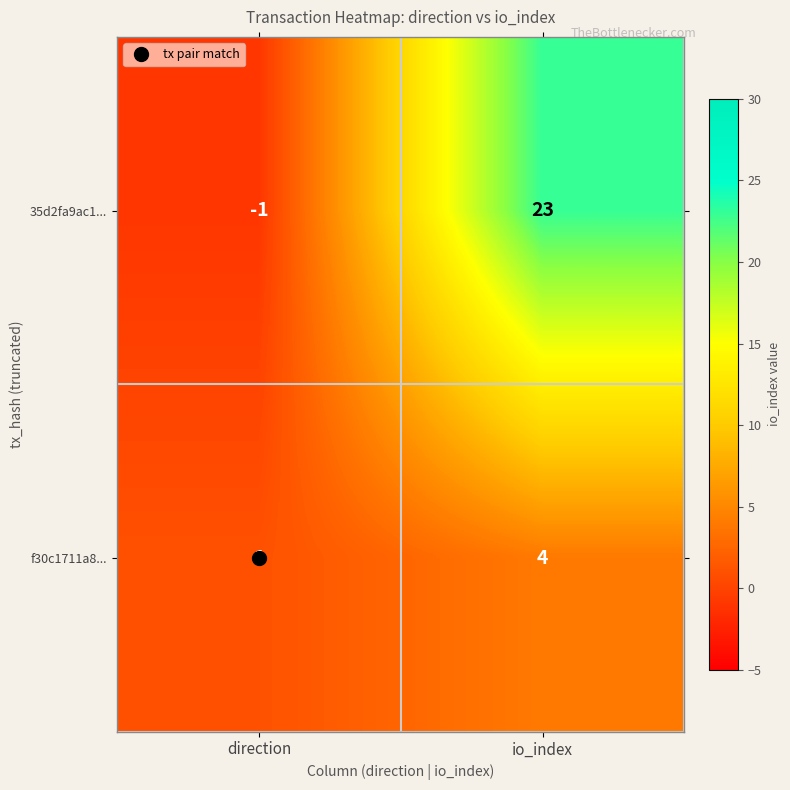

What is the sum of the 35d2fa9ac1... values at io_index and direction?

22